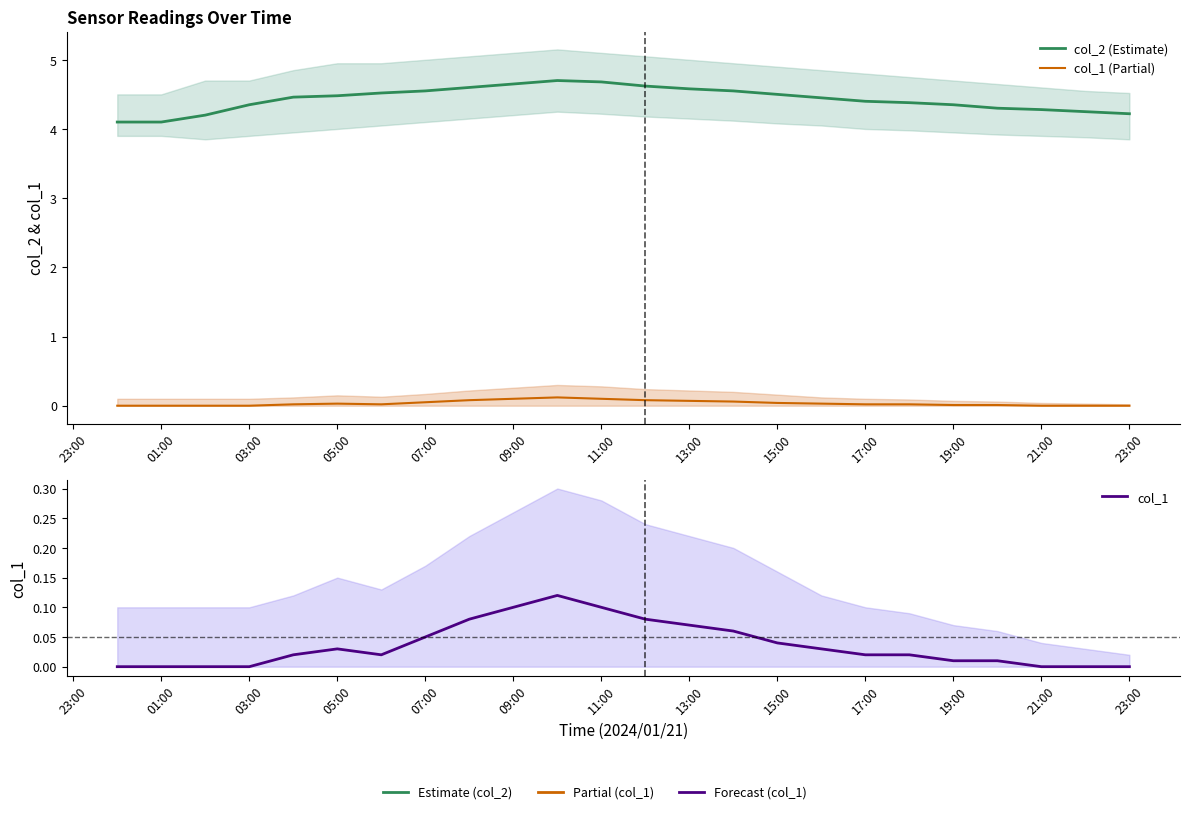

True or false: col_2 has a value of 7.3 at 22.

False